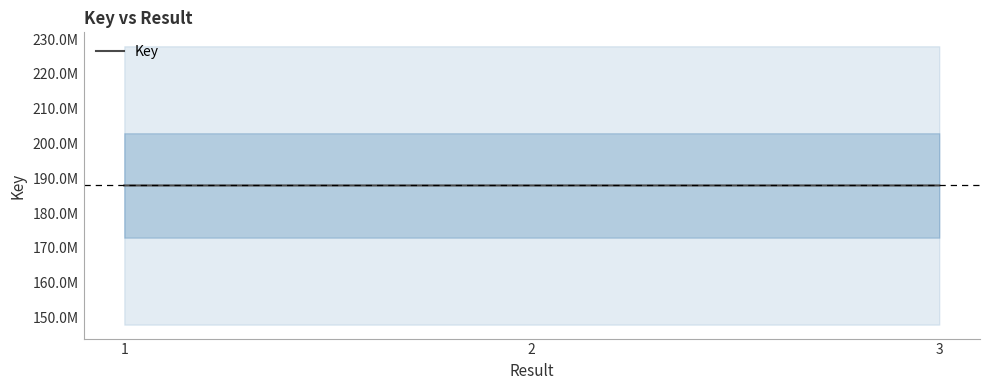

What is the value of the 2nd point from the left?

187947997